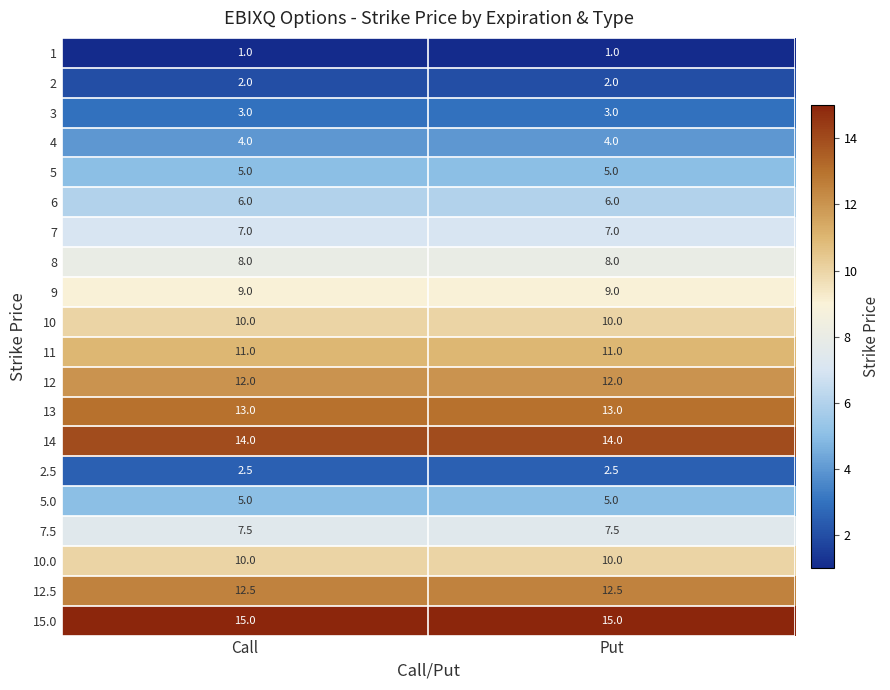

Is the value of 2 at Put greater than the value of 12.5 at Call?

No